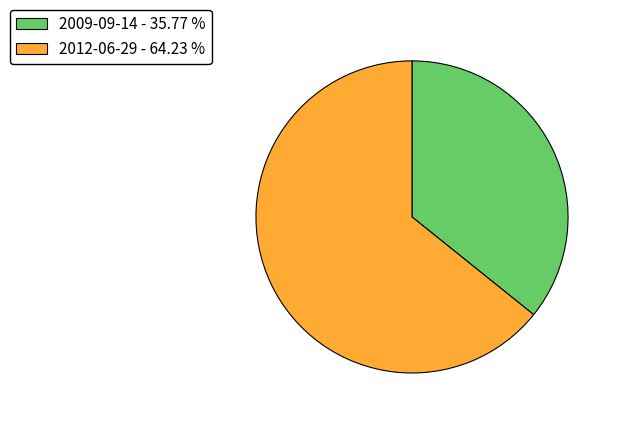

What is the largest slice in the pie chart?

2012-06-29